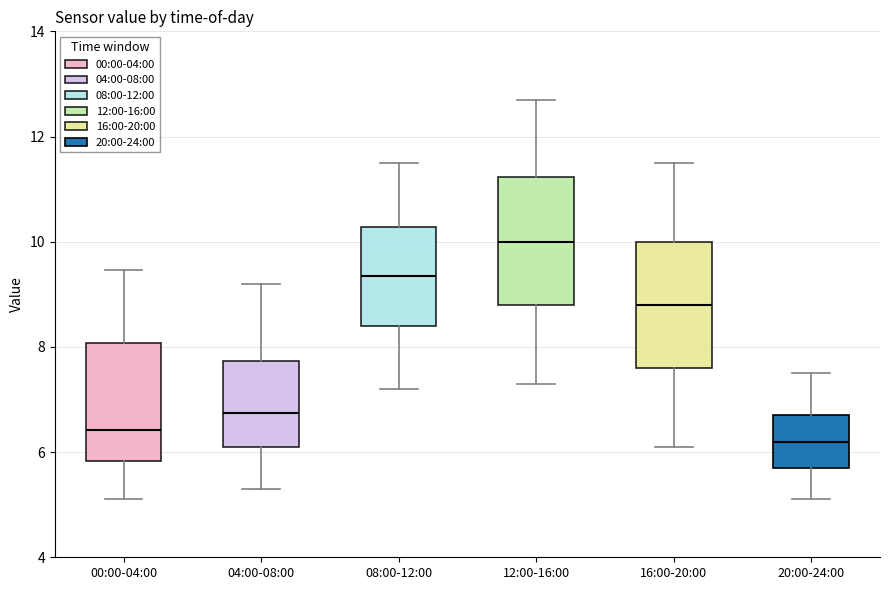

Reading left to right, read every box against the y-axis: the position of its median line, the range the box covers, and the ends of its whiskers. The values are not printed on the chart, so give them approximately, as read against the axis.

00:00-04:00: median 6.4, box 5.8 to 8.0, whiskers 5.2 to 9.4
04:00-08:00: median 6.8, box 6.2 to 7.8, whiskers 5.4 to 9.2
08:00-12:00: median 9.4, box 8.4 to 10.2, whiskers 7.2 to 11.6
12:00-16:00: median 10.0, box 8.8 to 11.2, whiskers 7.4 to 12.8
16:00-20:00: median 8.8, box 7.6 to 10.0, whiskers 6.2 to 11.6
20:00-24:00: median 6.2, box 5.8 to 6.8, whiskers 5.2 to 7.6